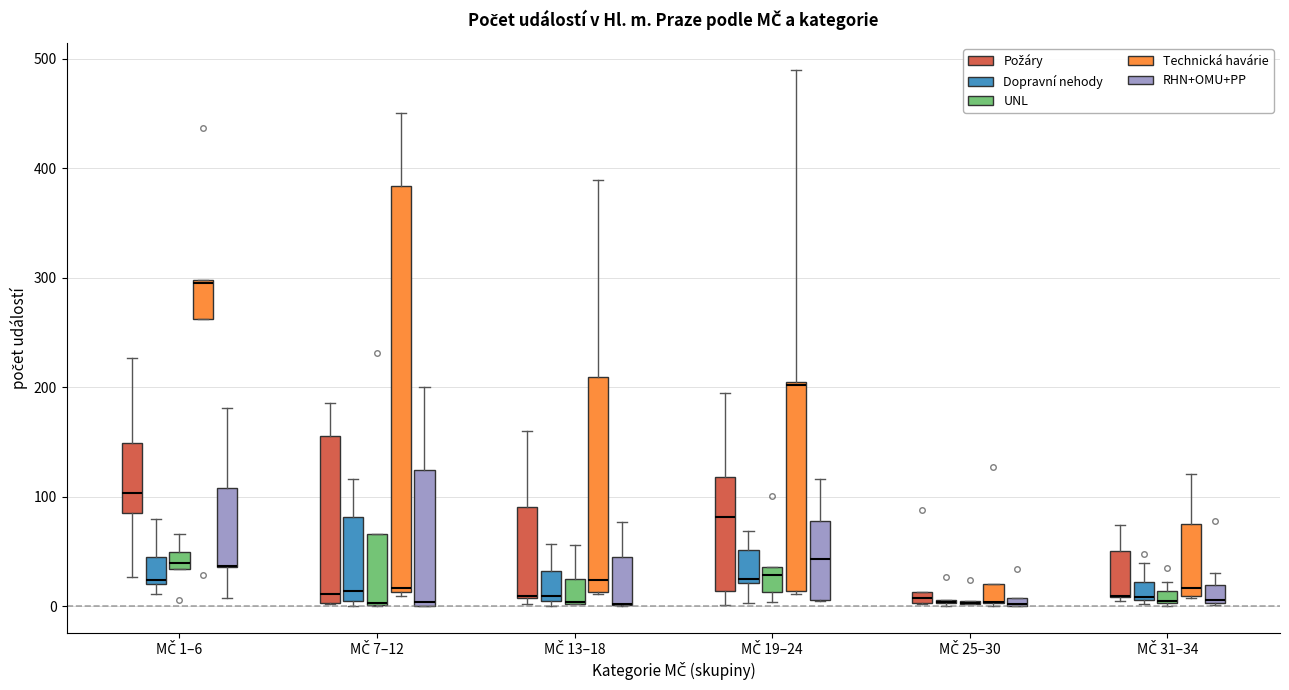

Comparing the boxes themselves (not the whiskers), which one is the tallest?

MČ 7–12 (Technická havárie)